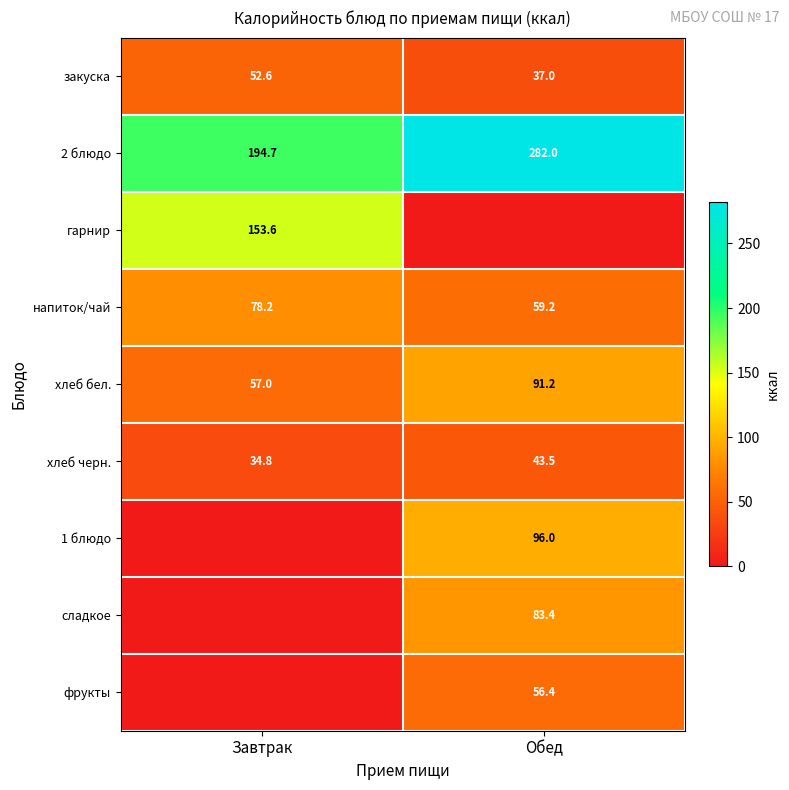

Rank the categories by напиток/чай value from lowest to highest.

Обед, Завтрак